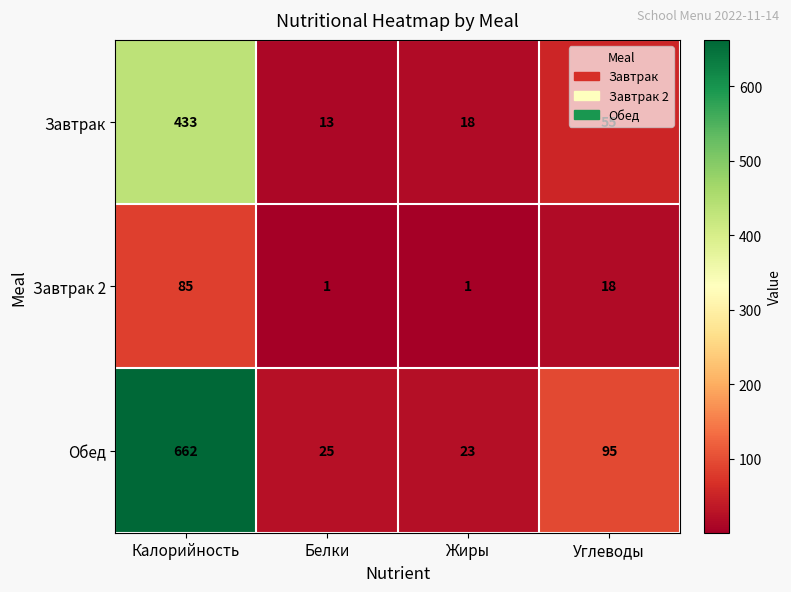

How many series are shown in this chart?

3